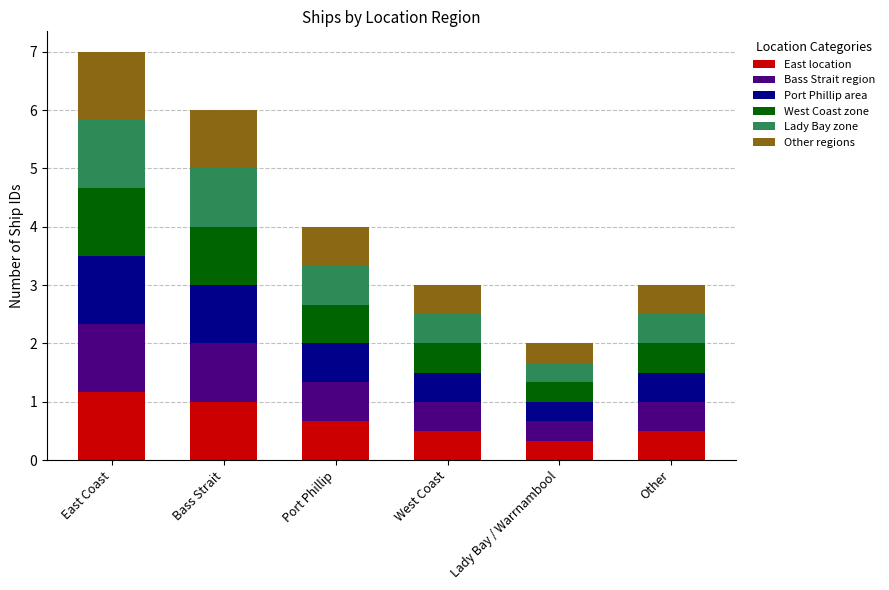

True or false: East location has a value of 0.2 at West Coast.

False